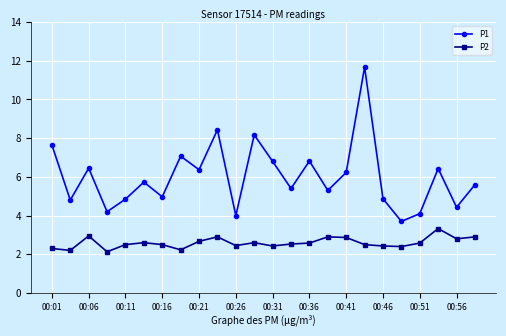

True or false: P2 has more than 1 points higher than both neighbors.

True